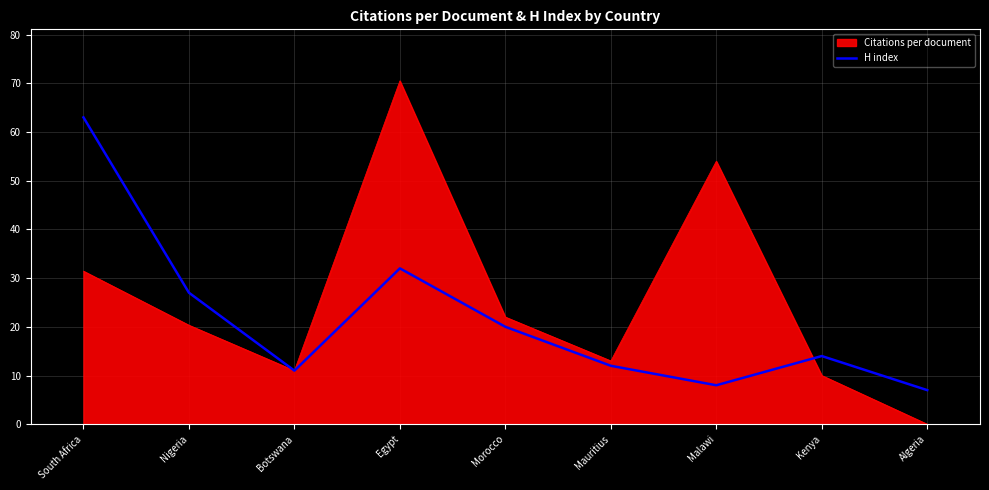

Read the H index value at Kenya.

14.0